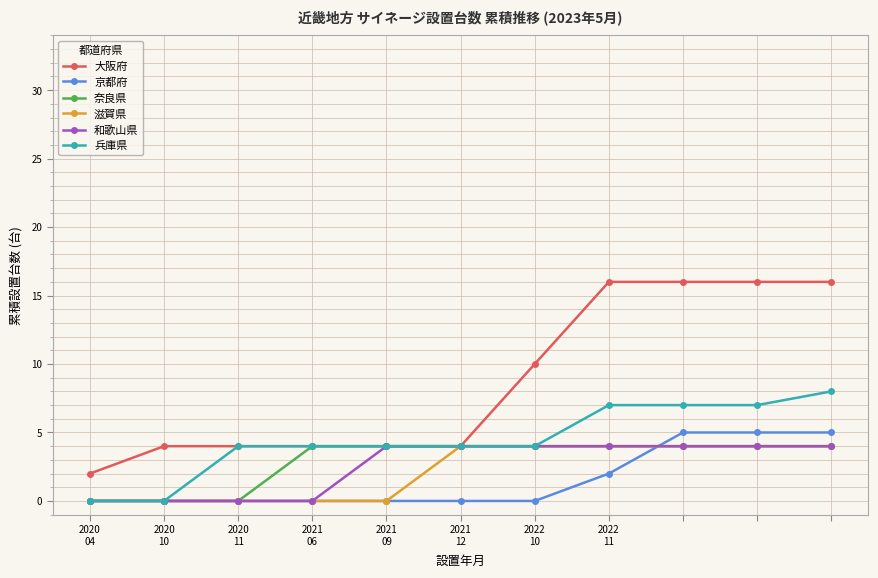

What is the value of the 和歌山県 point at the 7th from the left?

4